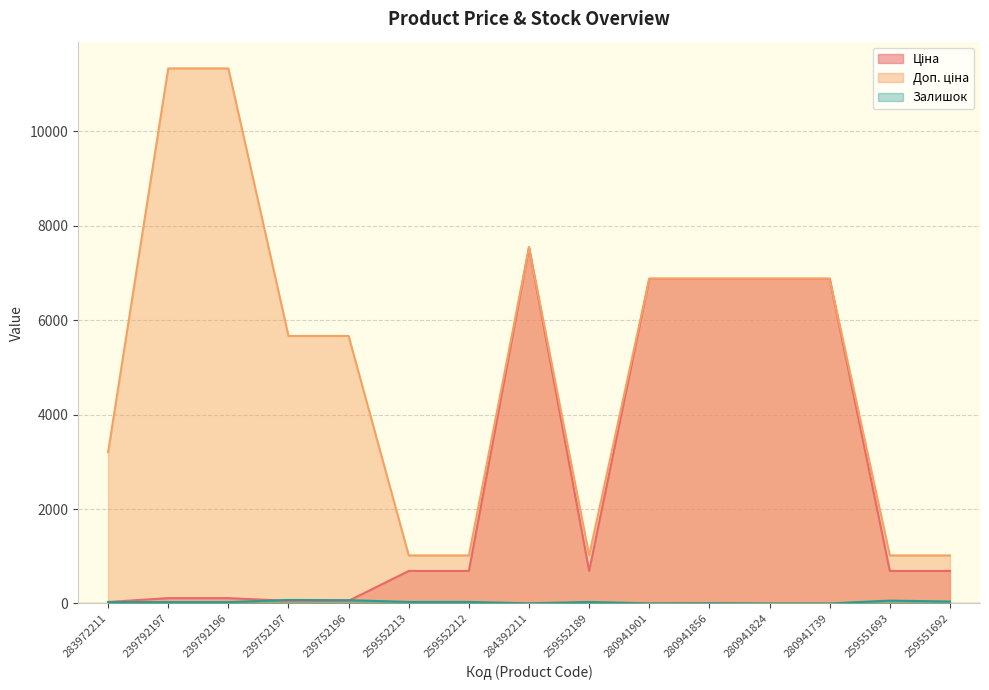

How many interior local peaks does the Залишок series have?

5